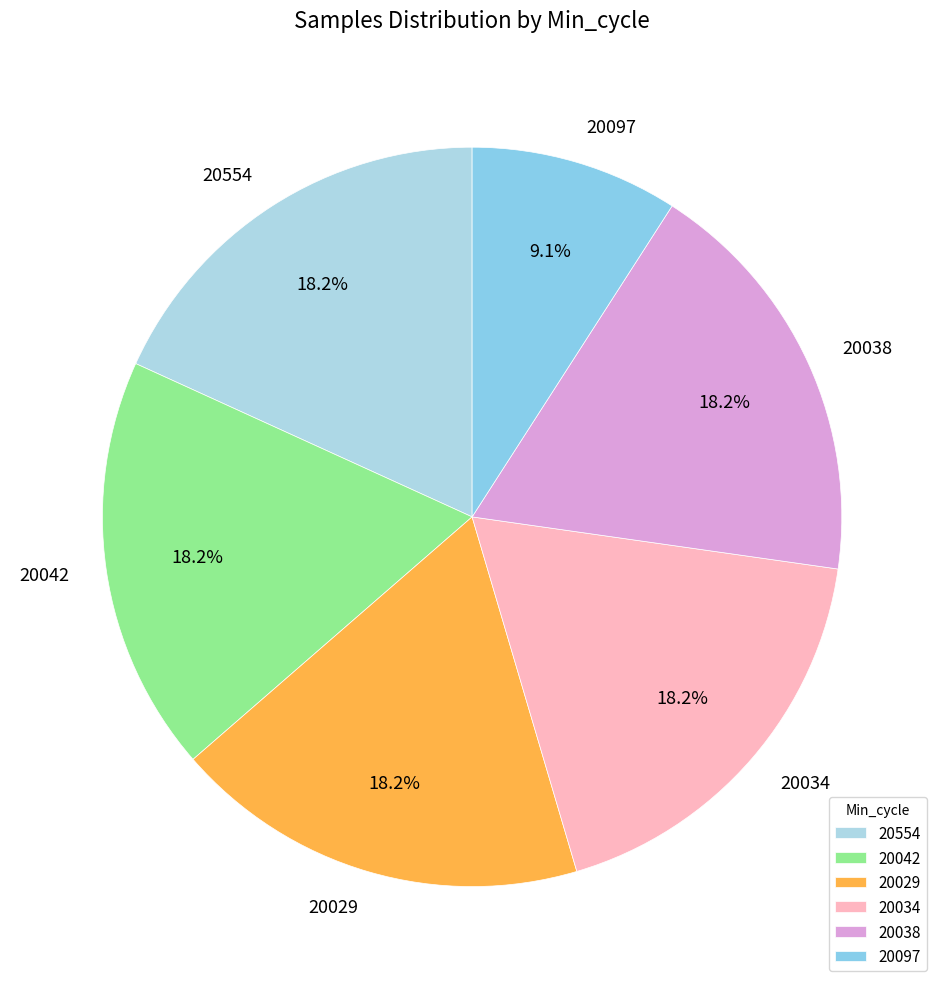

Does any single category account for the majority?

No